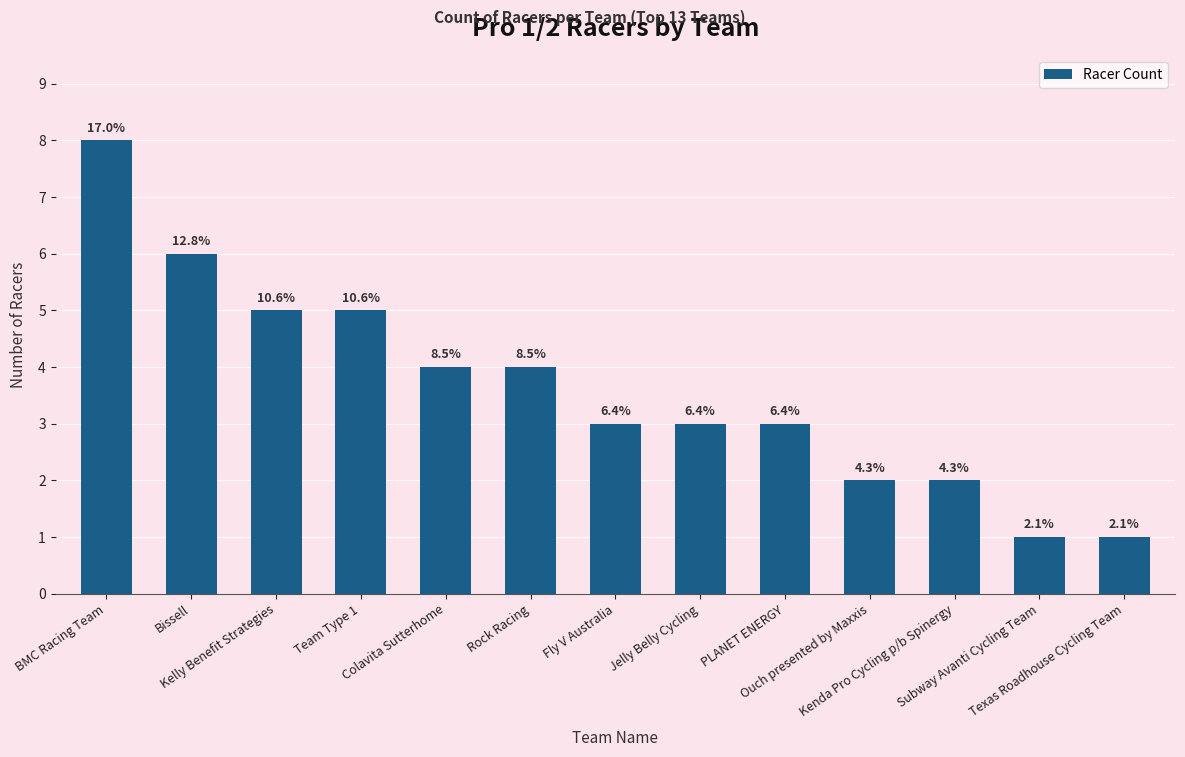

List the labels in order of value, smallest first.

Subway Avanti Cycling Team, Texas Roadhouse Cycling Team, Ouch presented by Maxxis, Kenda Pro Cycling p/b Spinergy, Fly V Australia, Jelly Belly Cycling, PLANET ENERGY, Colavita Sutterhome, Rock Racing, Kelly Benefit Strategies, Team Type 1, Bissell, BMC Racing Team